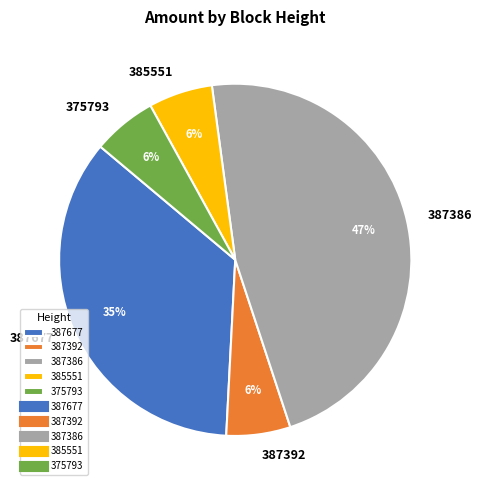

Combined, do 387392 and 387677 account for over 50%?

No